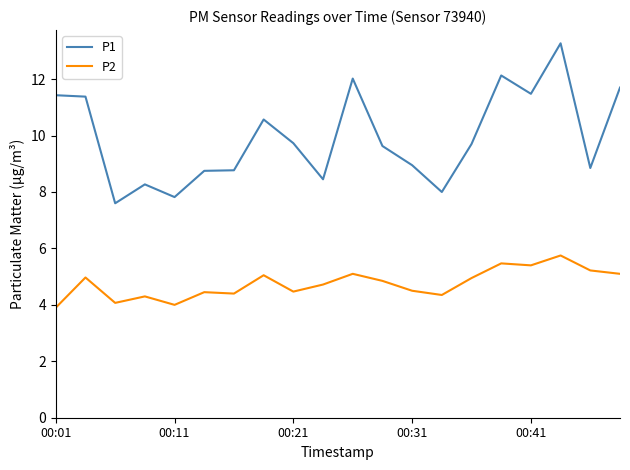

True or false: P1 and P2 intersect in this chart.

False